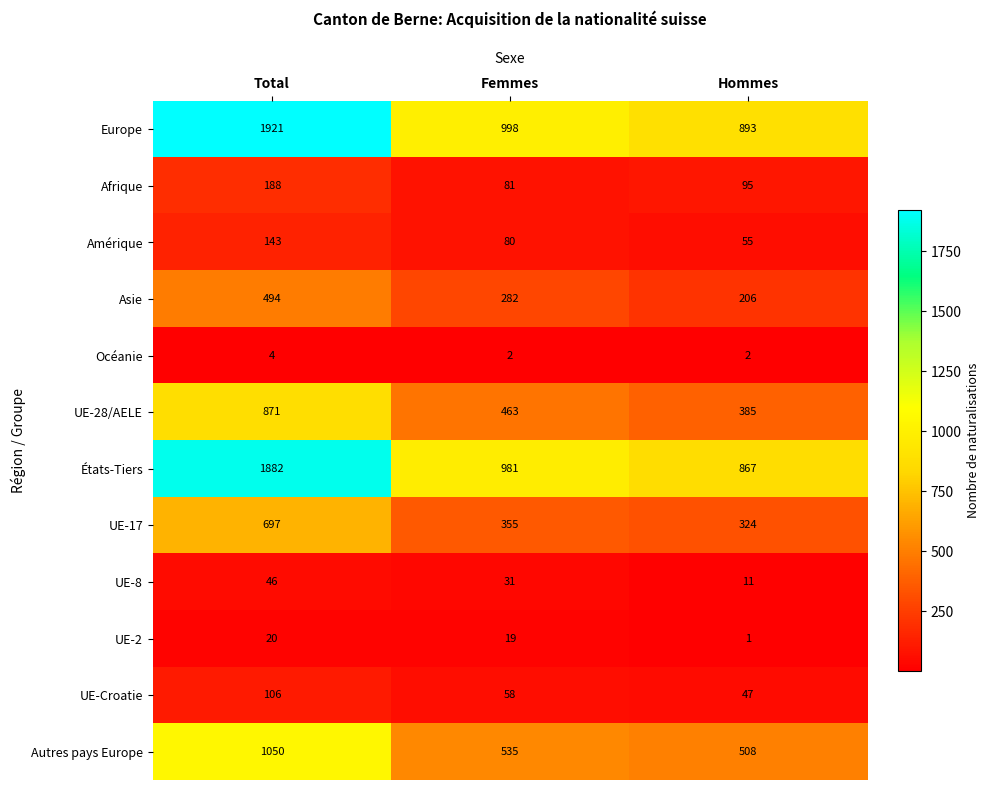

Rank the categories by UE-17 value from lowest to highest.

Hommes, Femmes, Total